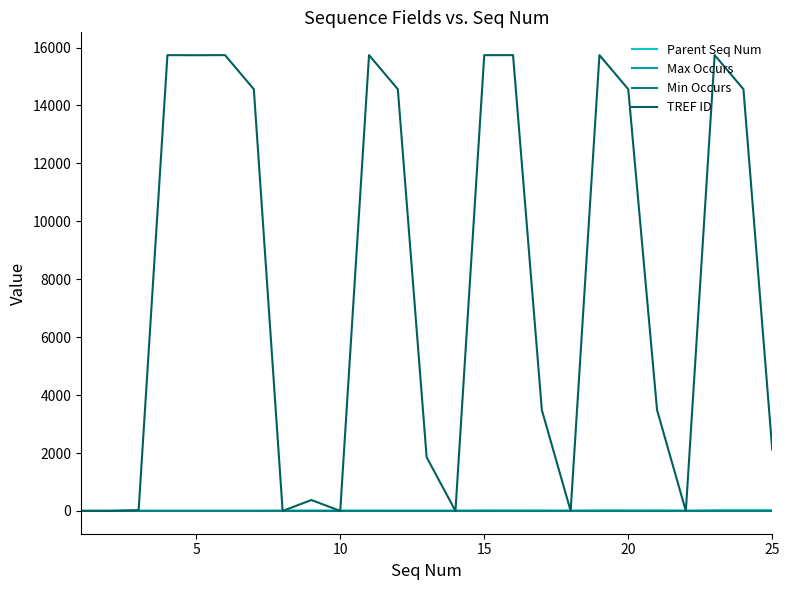

Which series has the widest spread of values?

TREF ID